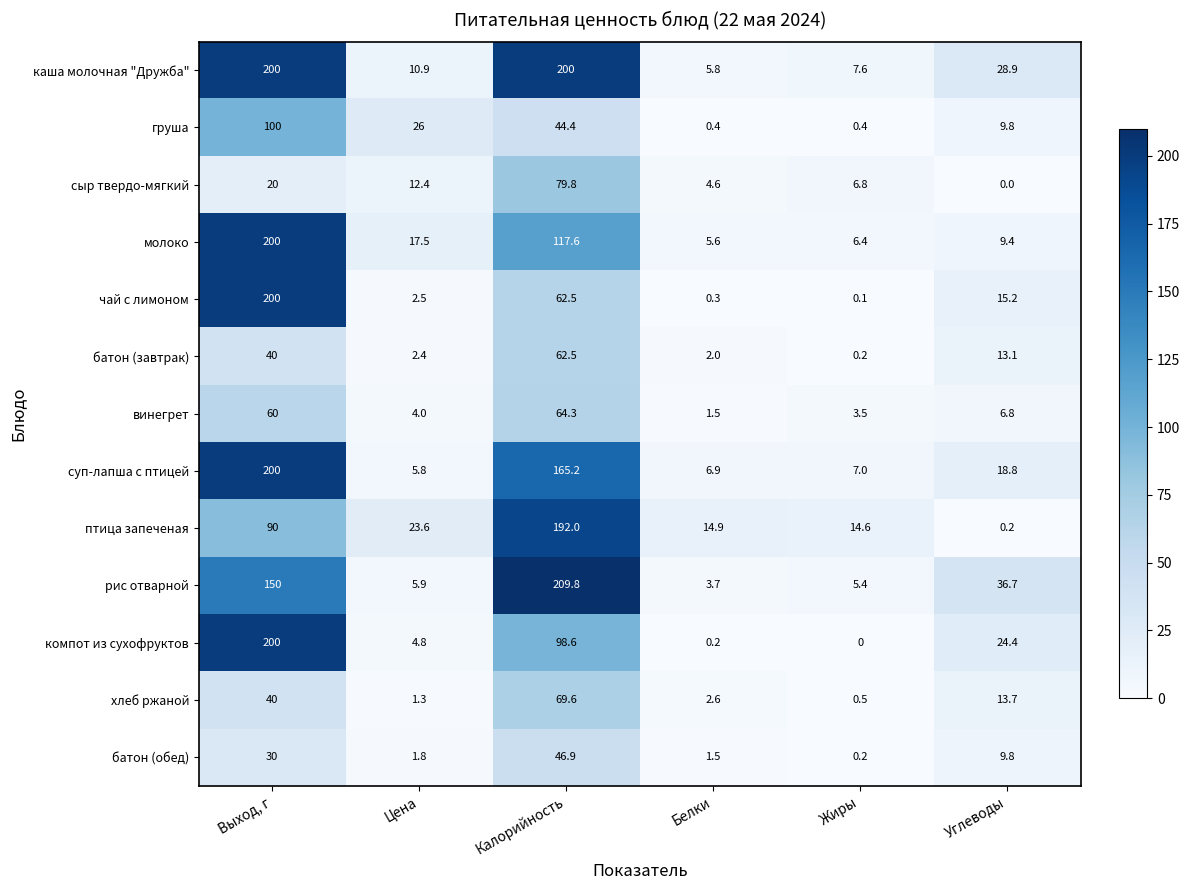

The value of груша at Углеводы is 6.6. True or false?

False